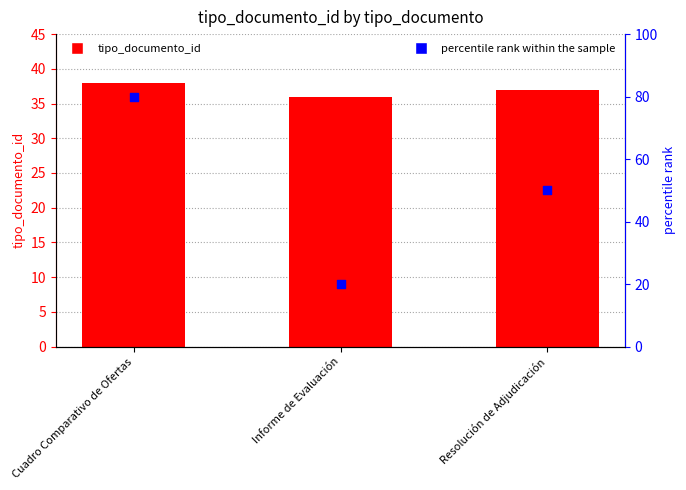

What are all the series names shown in the legend?

tipo_documento_id, percentile rank within the sample